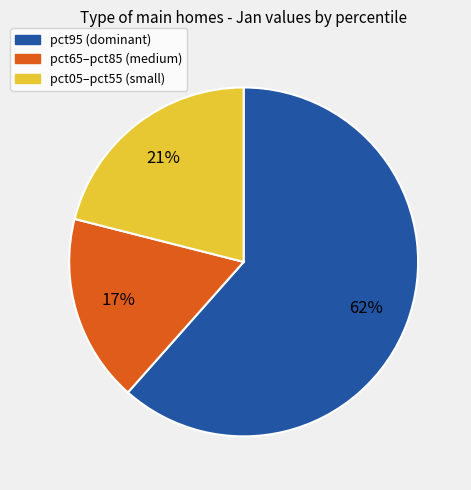

To the nearest percent, what is the average slice percentage?

33%